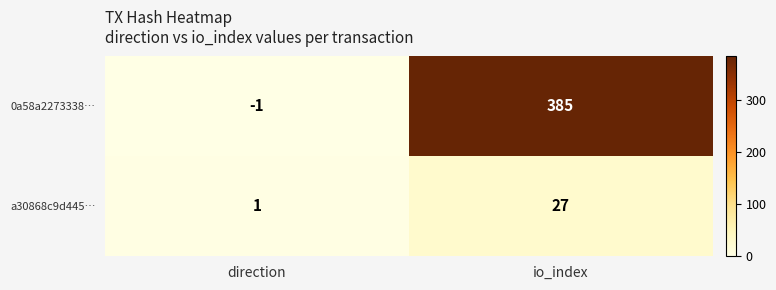

True or false: 0a58a2273338… has a value of -1 at direction.

True